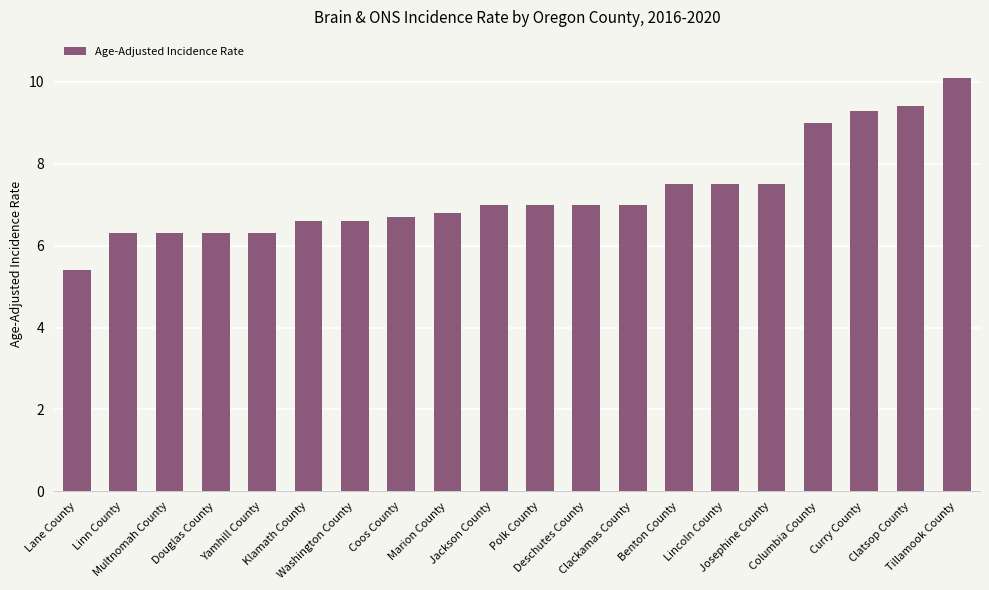

How many categories are shown in the chart?

20